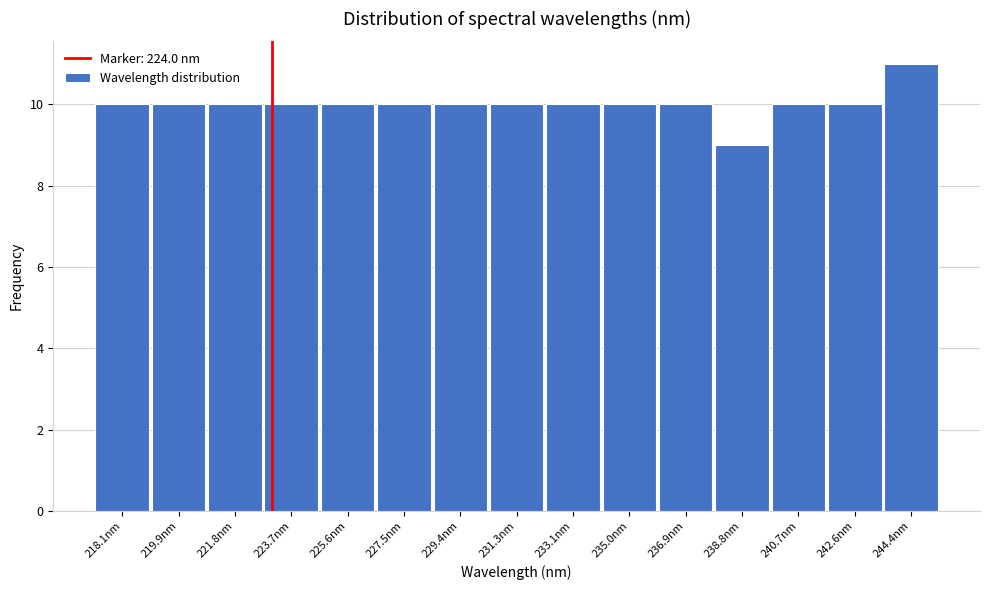

Reading right to left, extract all data points from this chart.

244.4nm=11	242.6nm=10	240.7nm=10	238.8nm=9	236.9nm=10	235.0nm=10	233.1nm=10	231.3nm=10	229.4nm=10	227.5nm=10	225.6nm=10	223.7nm=10	221.8nm=10	219.9nm=10	218.1nm=10